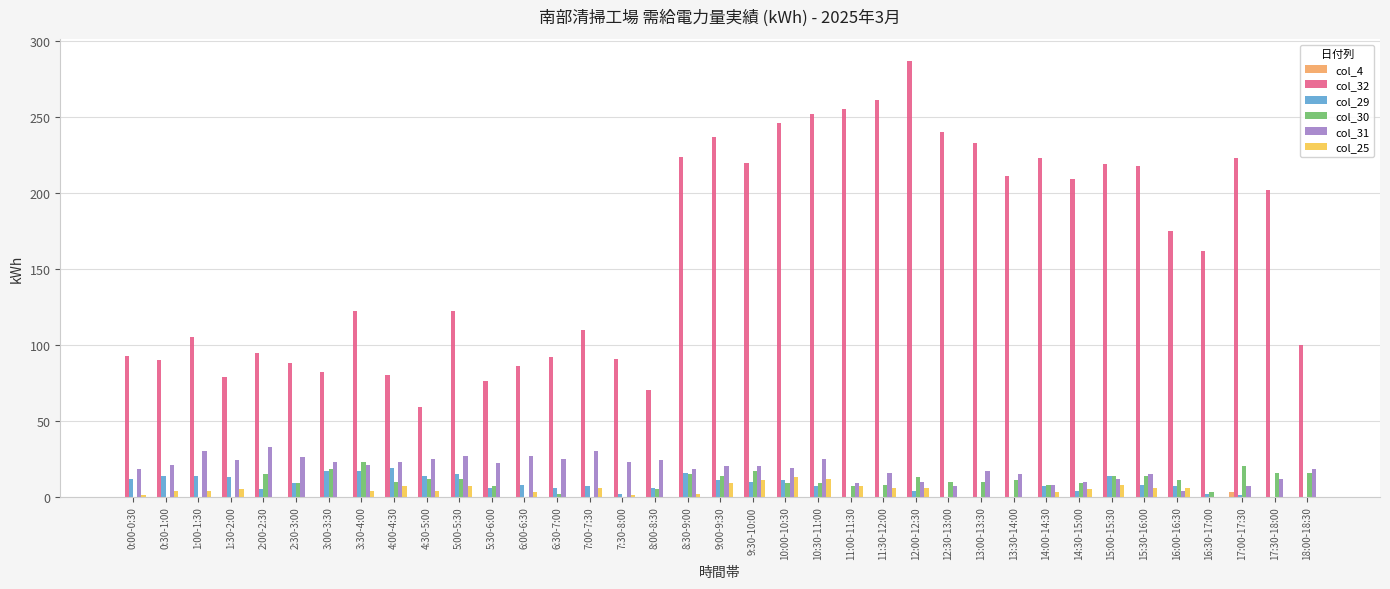

Which series changed the most between 1:30-2:00 and 4:00-4:30?

col_30